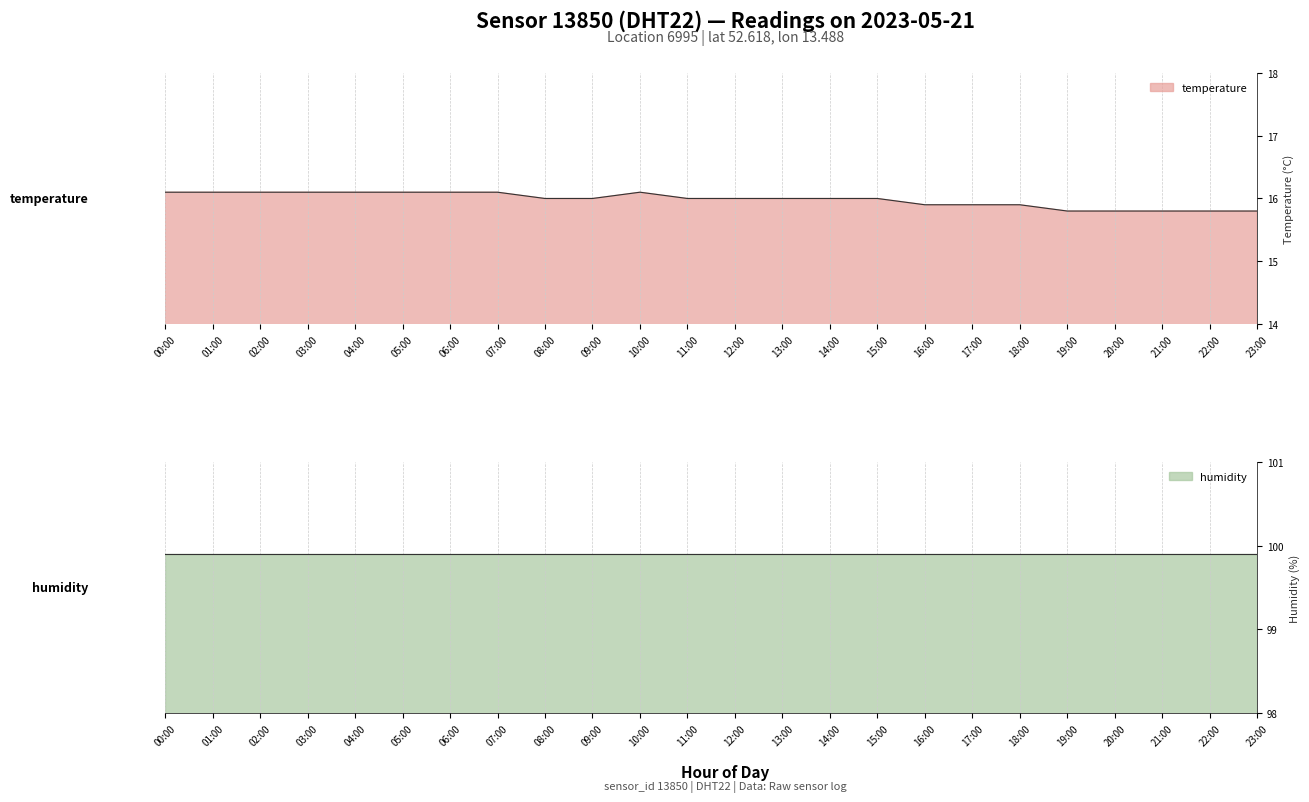

What is the average value?

16.0